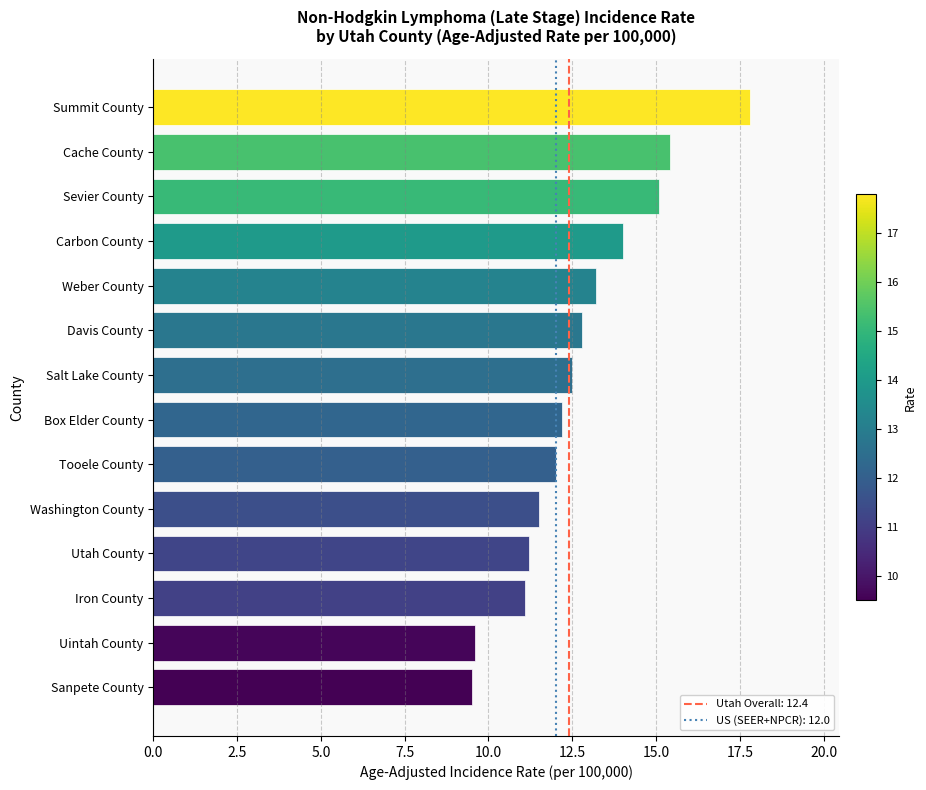

What is the label of the 13th bar from the bottom?

Cache County